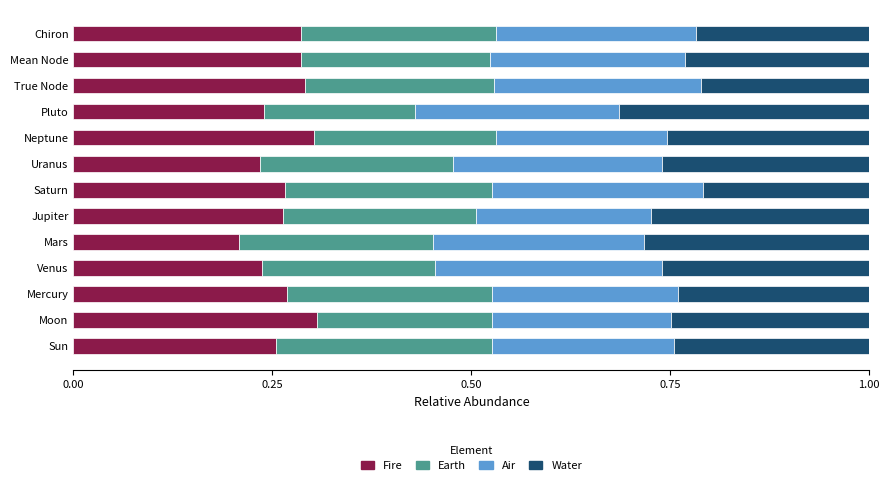

Where is Fire nearest to the value 0?

Mars